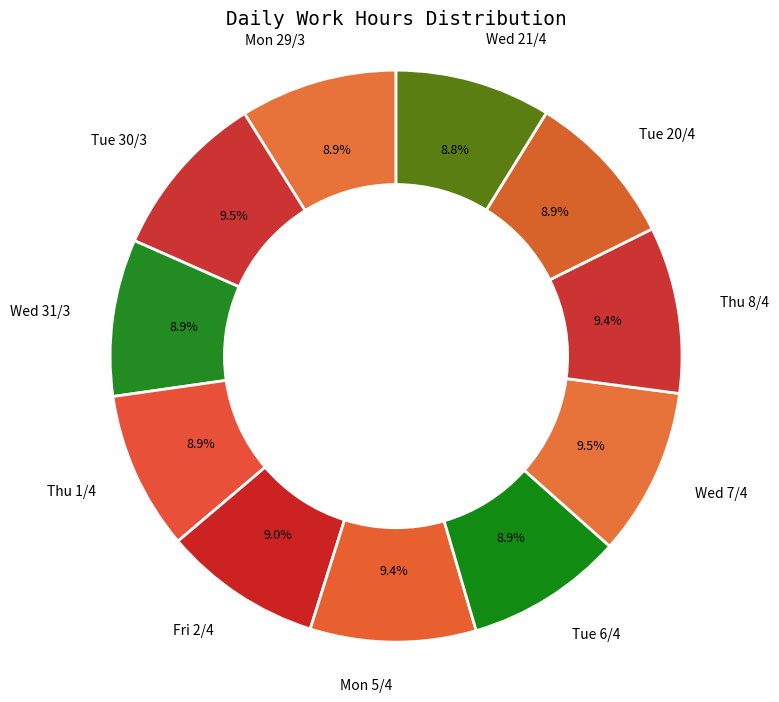

Between Fri 2/4 and Wed 7/4, which is larger?

Wed 7/4